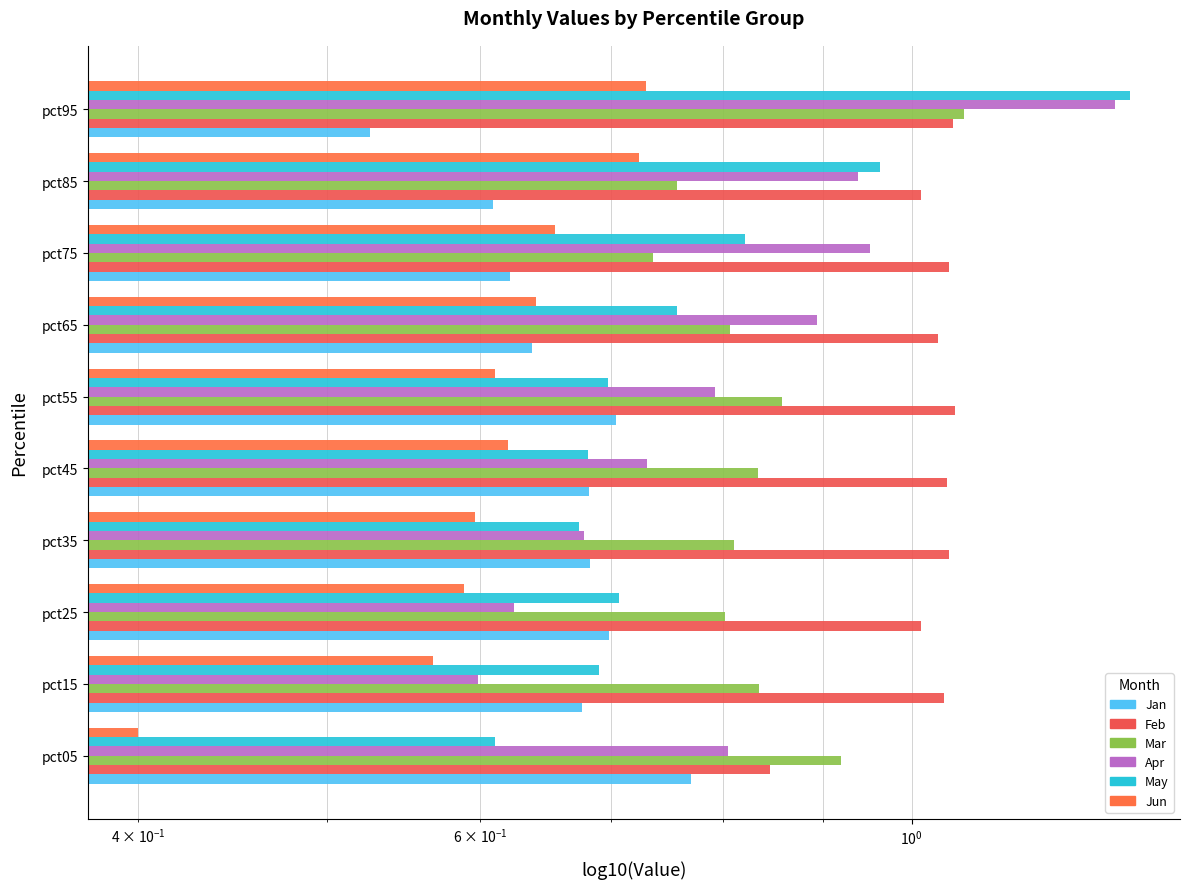

Between pct15 and pct65, which series saw the biggest shift?

Apr